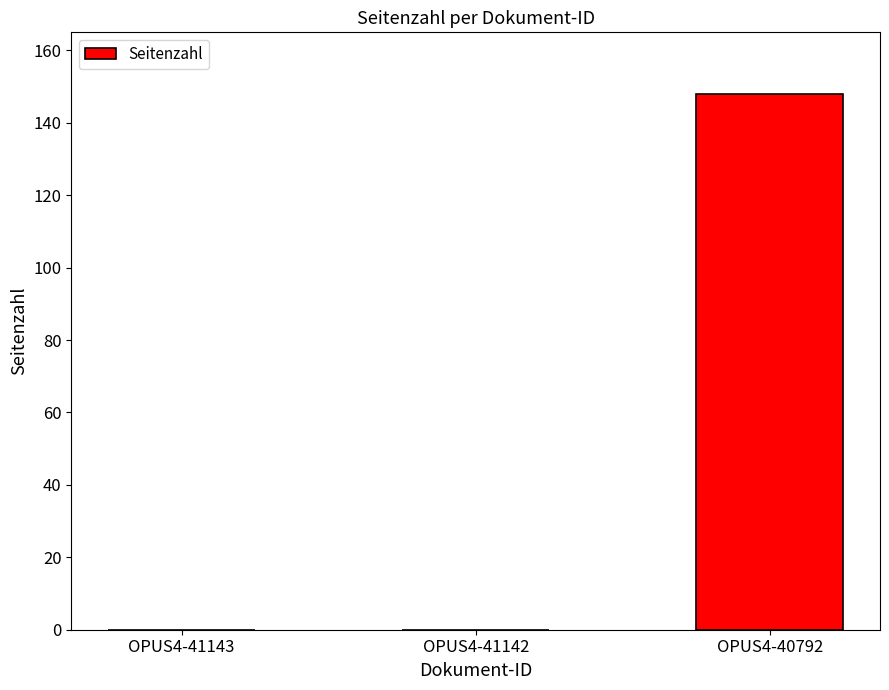

What is the sum of the values at OPUS4-40792 and OPUS4-41142?

148